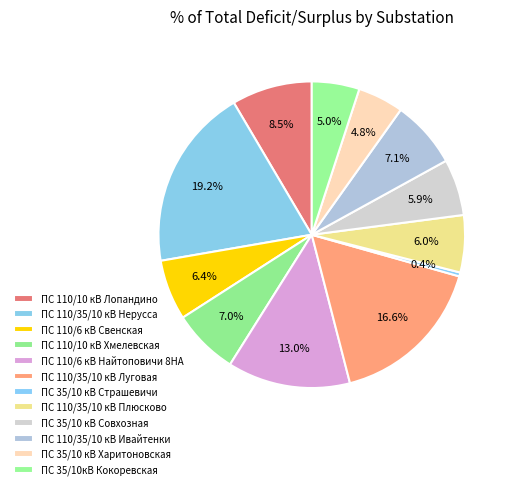

How many slices are in this pie chart?

12